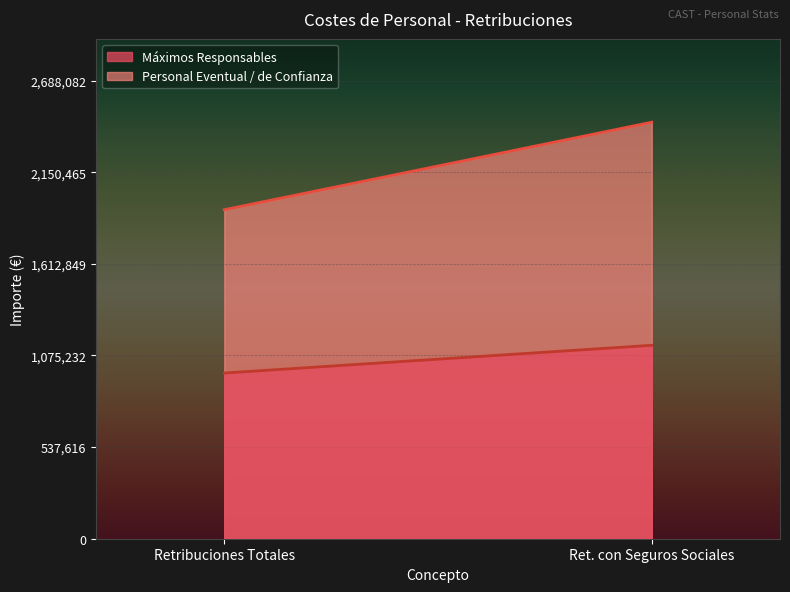

What value does the Máximos Responsables series have at Retribuciones Totales?

972139.4